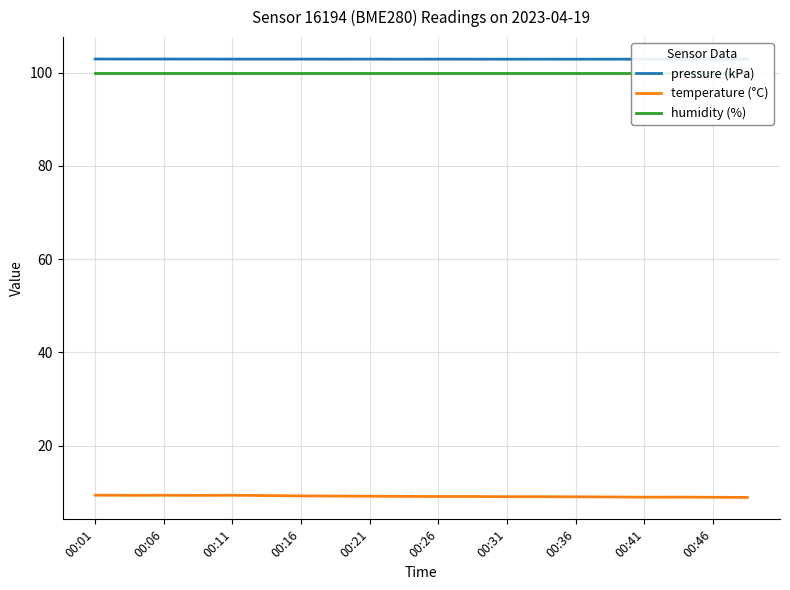

The temperature (°C) series shows 2.4 at 00:31. True or false?

False